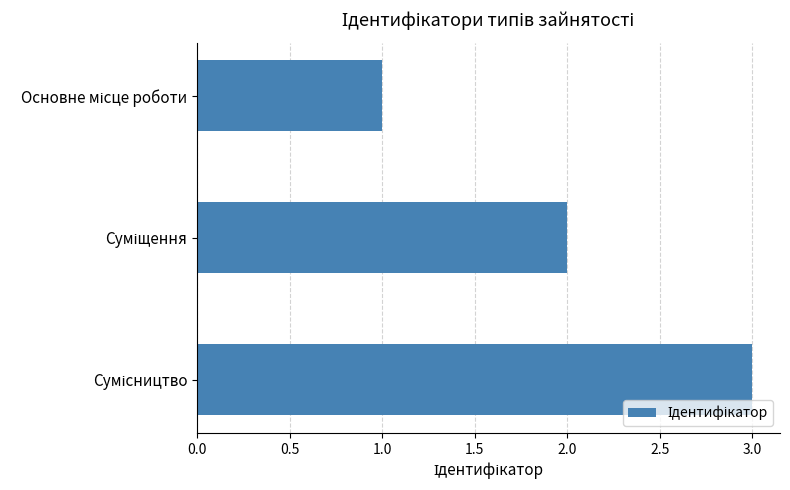

What is the minimum value shown in the chart?

1